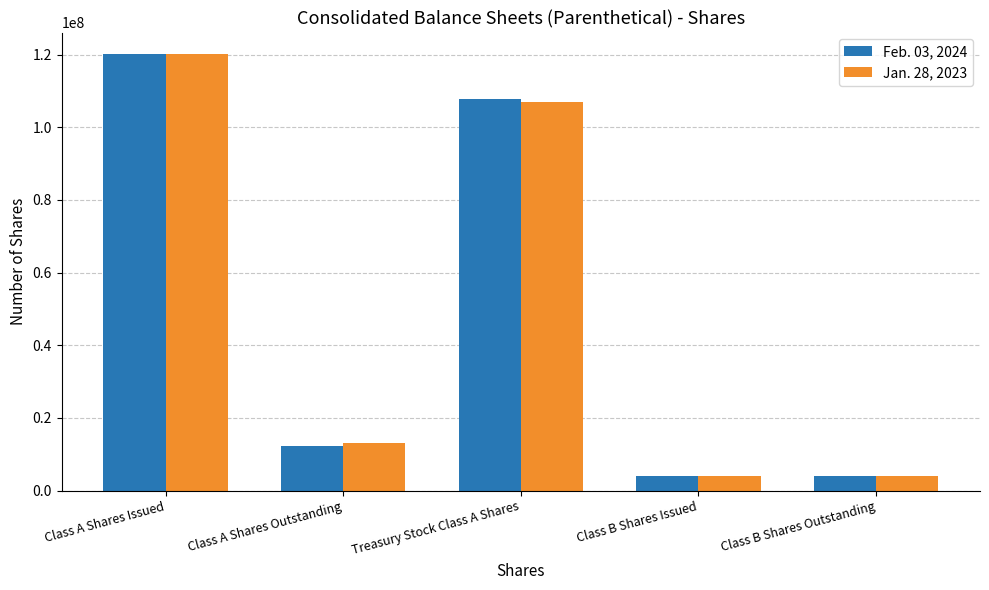

True or false: Jan. 28, 2023 has a value of 59426940 at Treasury Stock Class A Shares.

False